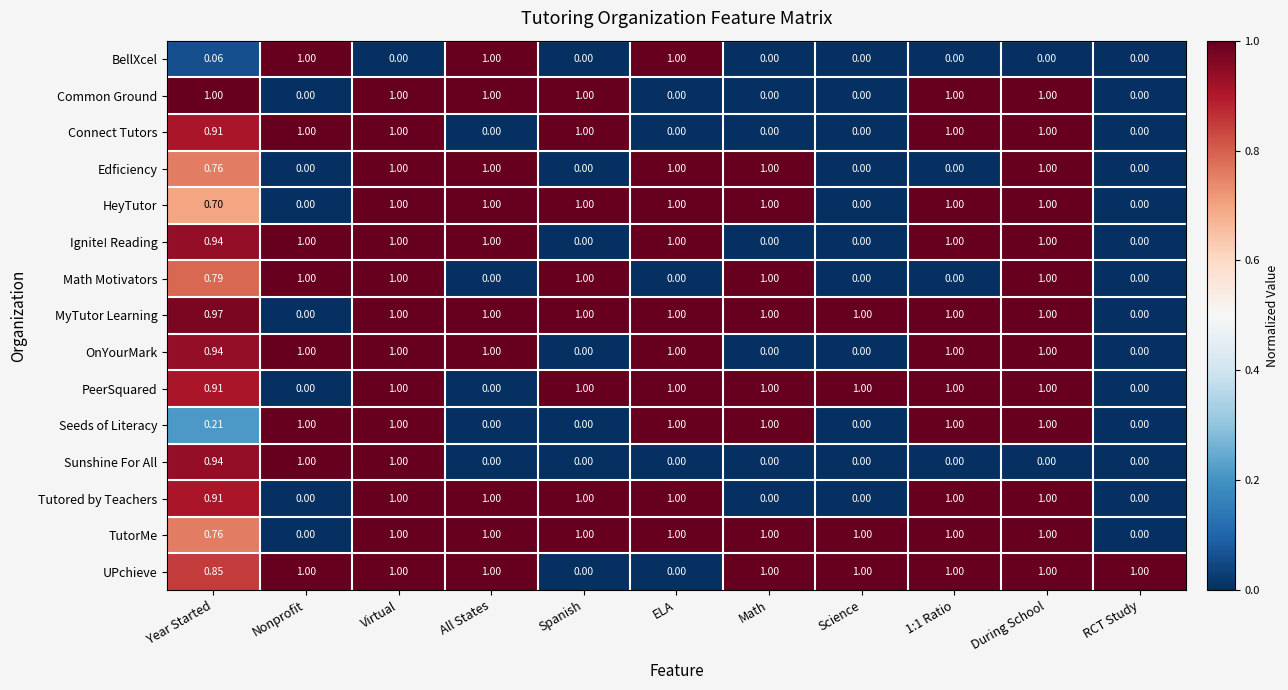

Which series has the largest total across all categories?

MyTutor Learning